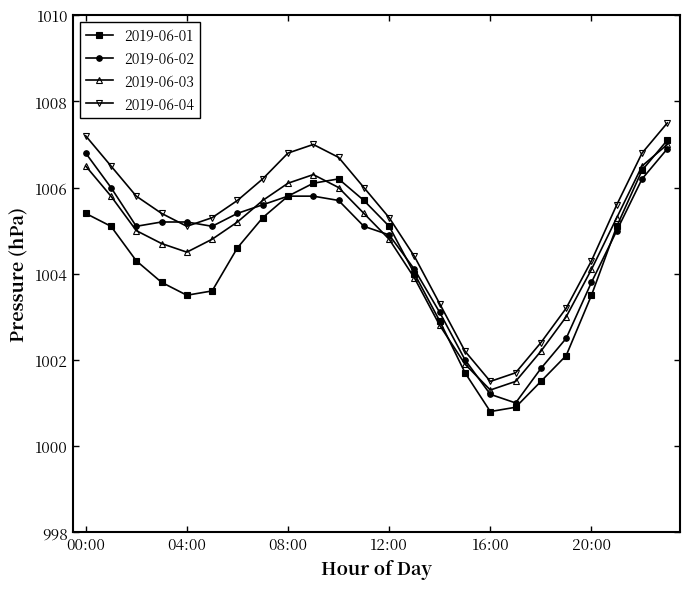

What are all the series names shown in the legend?

2019-06-01, 2019-06-02, 2019-06-03, 2019-06-04